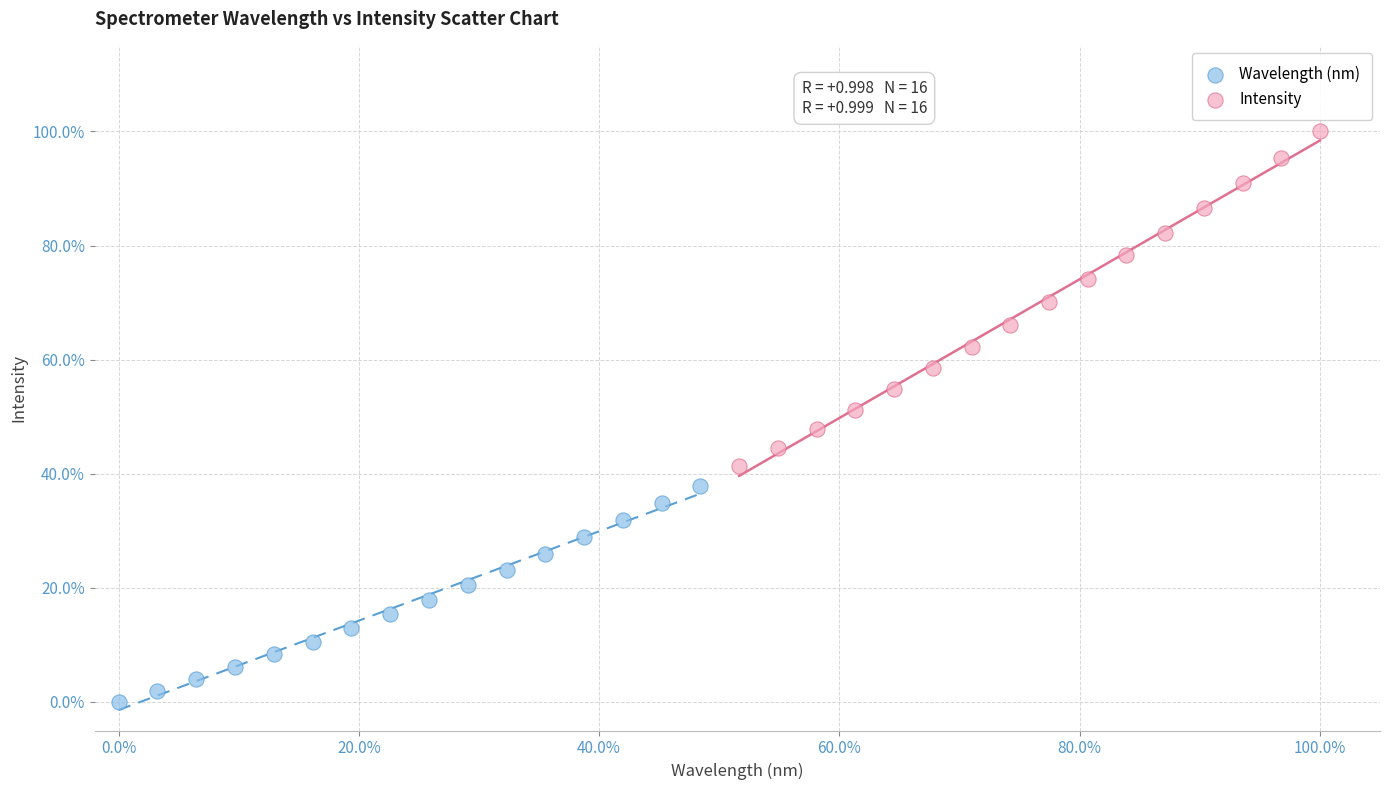

Which series has the widest spread of Y values?

Intensity